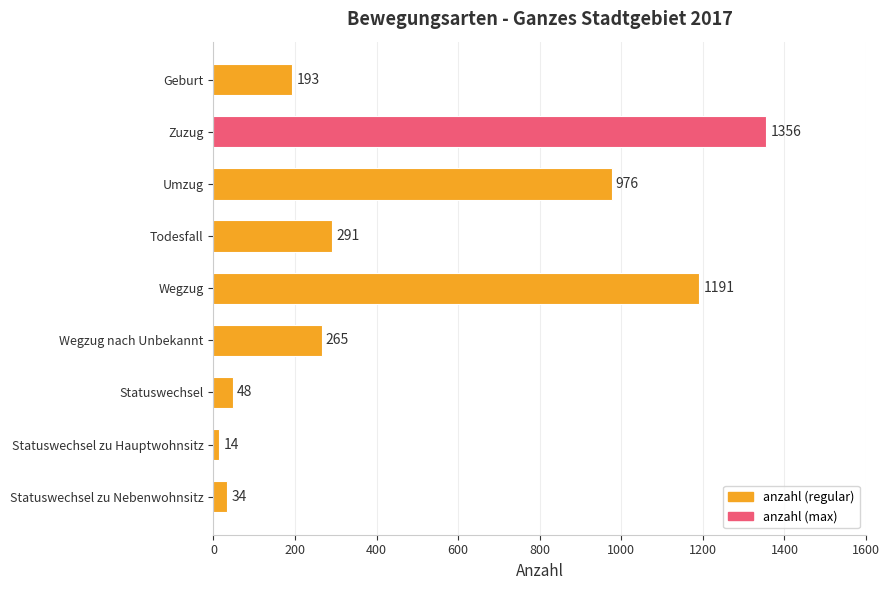

What is the approximate value at Geburt, to the nearest 50?

200